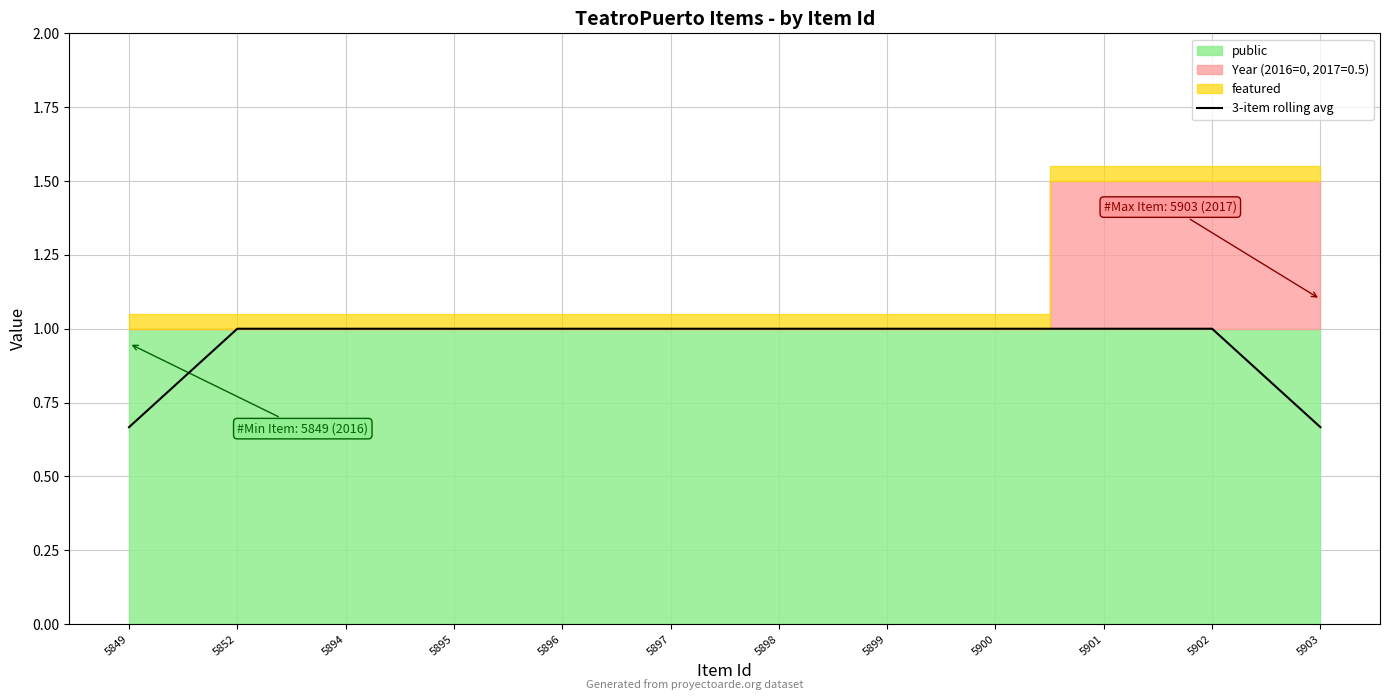

True or false: the data shows 0.7 at 5900.

False